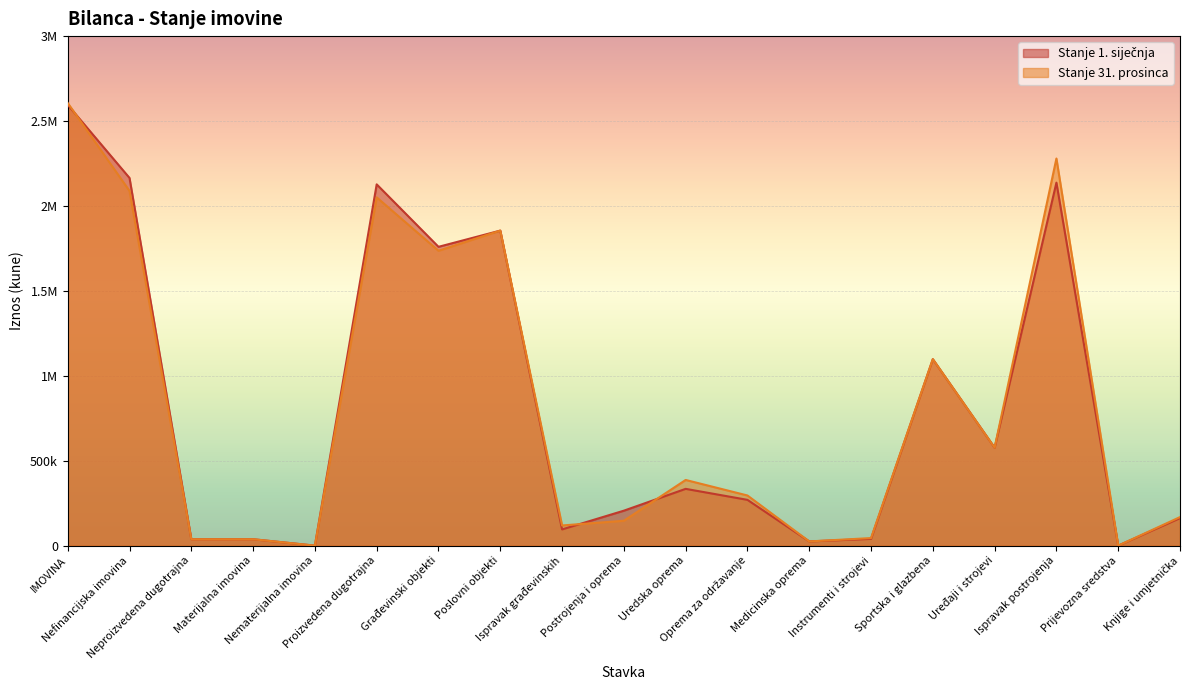

Which series changed the most between Ispravak građevinskih and Uređaji i strojevi?

Stanje 1. siječnja